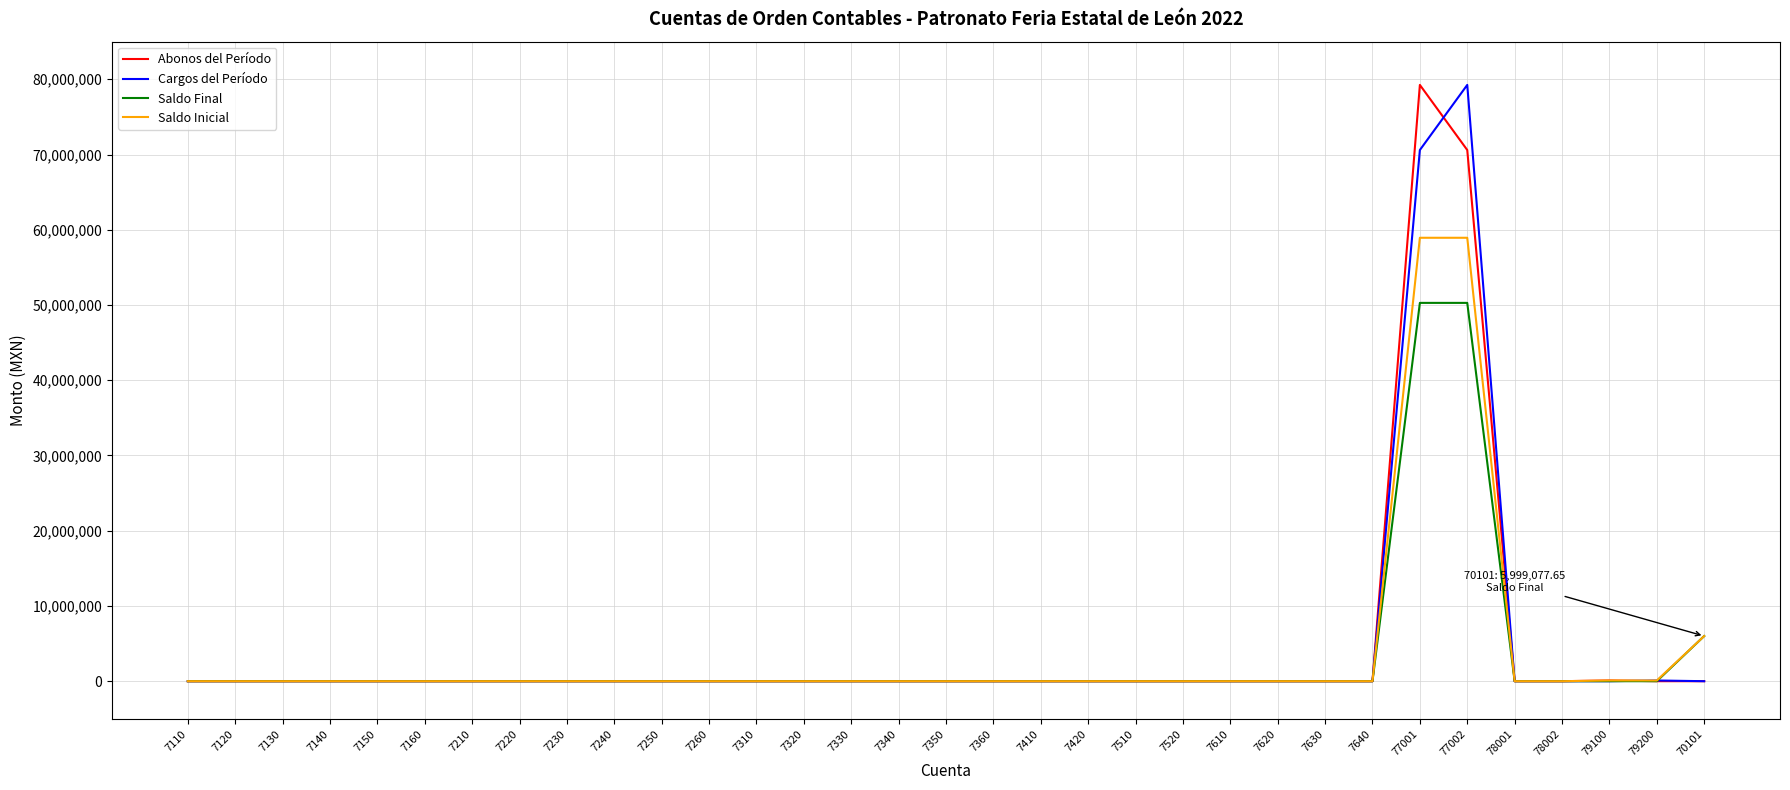

Does the chart have visible grid lines?

Yes